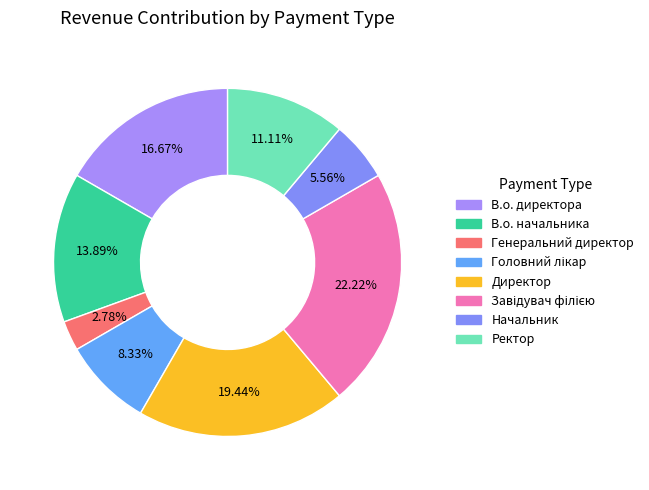

How many slices are in this pie chart?

8